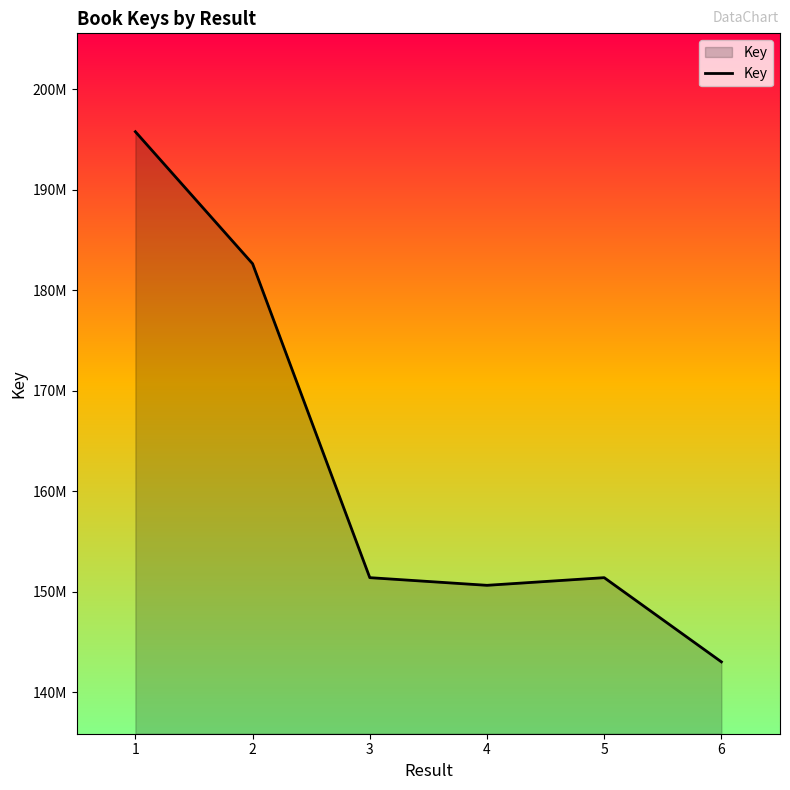

Does the chart have visible grid lines?

No